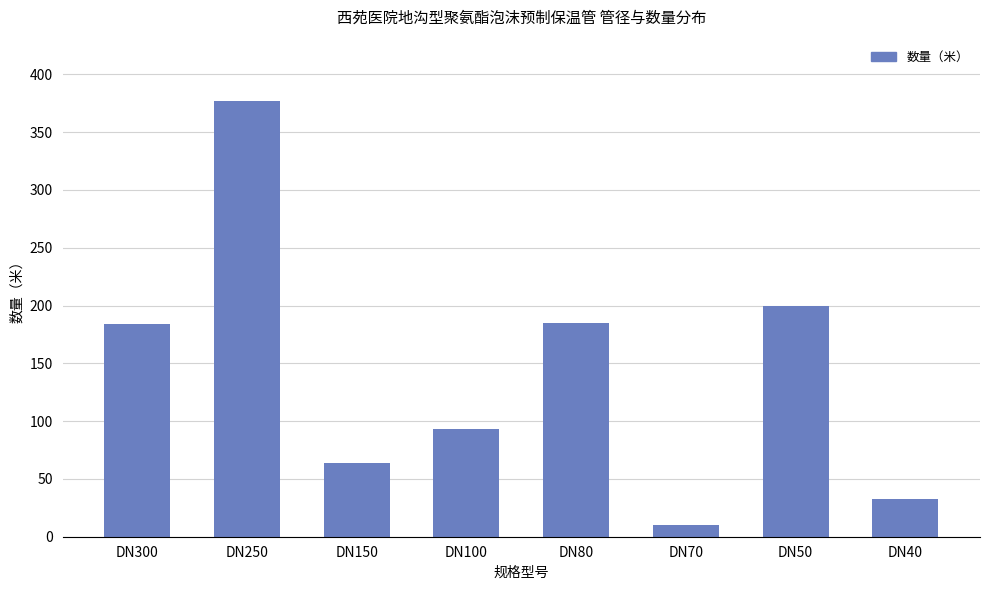

Does the chart contain any negative values?

No